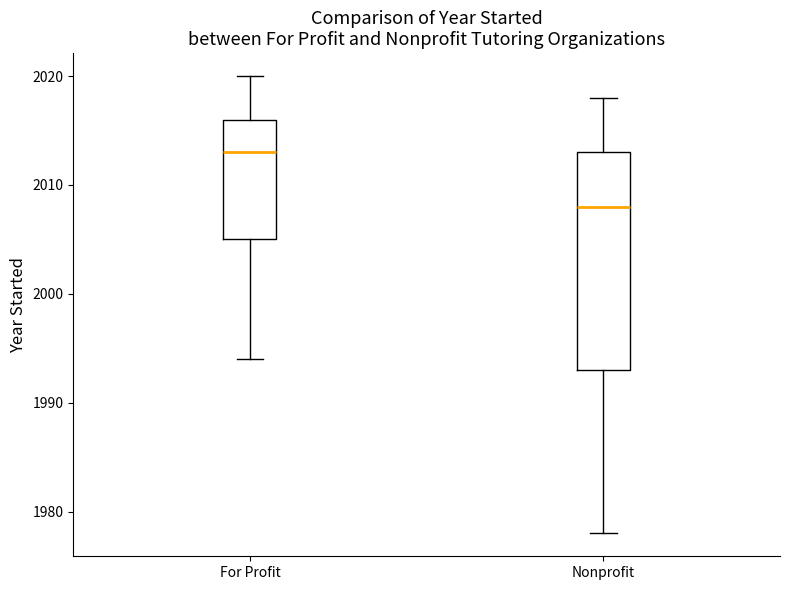

Where does the lower whisker of the box for Nonprofit end on the y-axis? The values are not printed on the chart, so give them approximately, as read against the axis.

1978